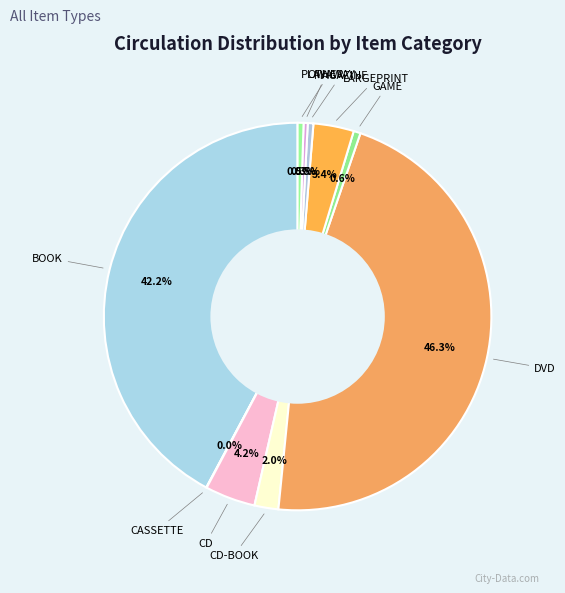

Combined, do OTHER and BOOK account for over 50%?

No